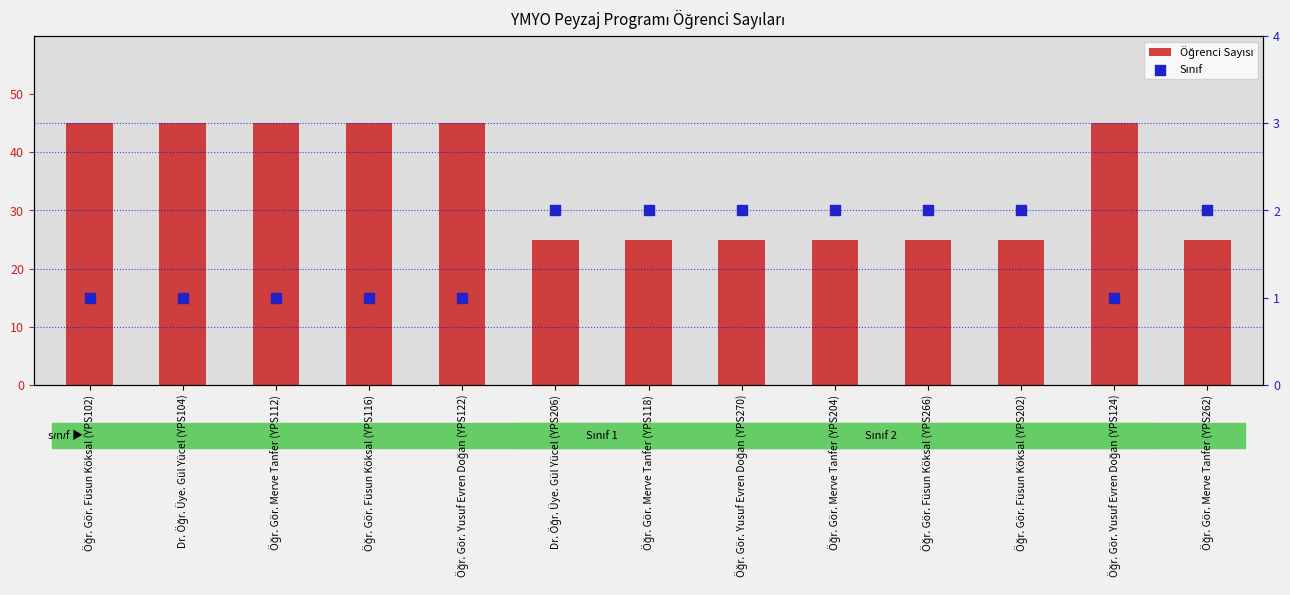

What are all the series names shown in the legend?

Öğrenci Sayısı, Sınıf